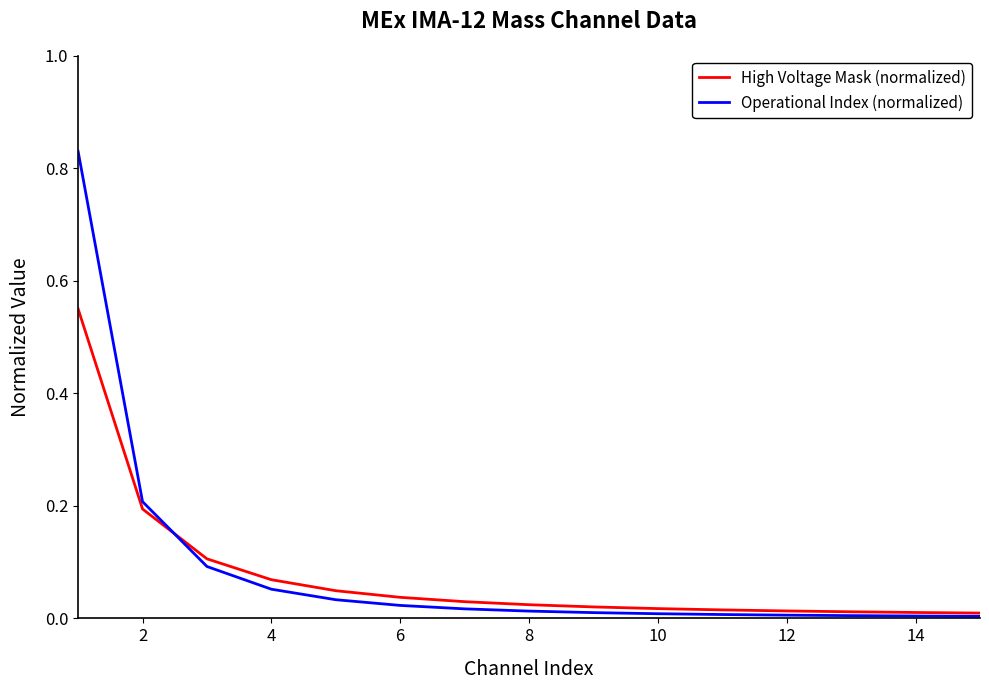

Rank the series by their maximum value, from highest to lowest.

Operational Index (normalized), High Voltage Mask (normalized)